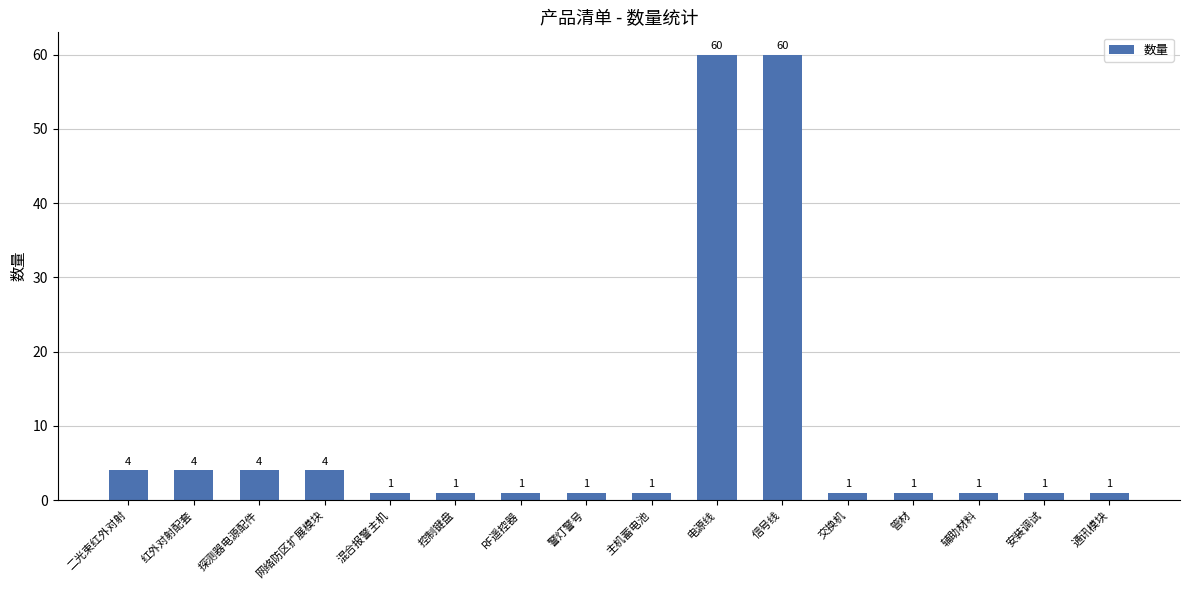

What is the value of the 13th bar from the left?

1